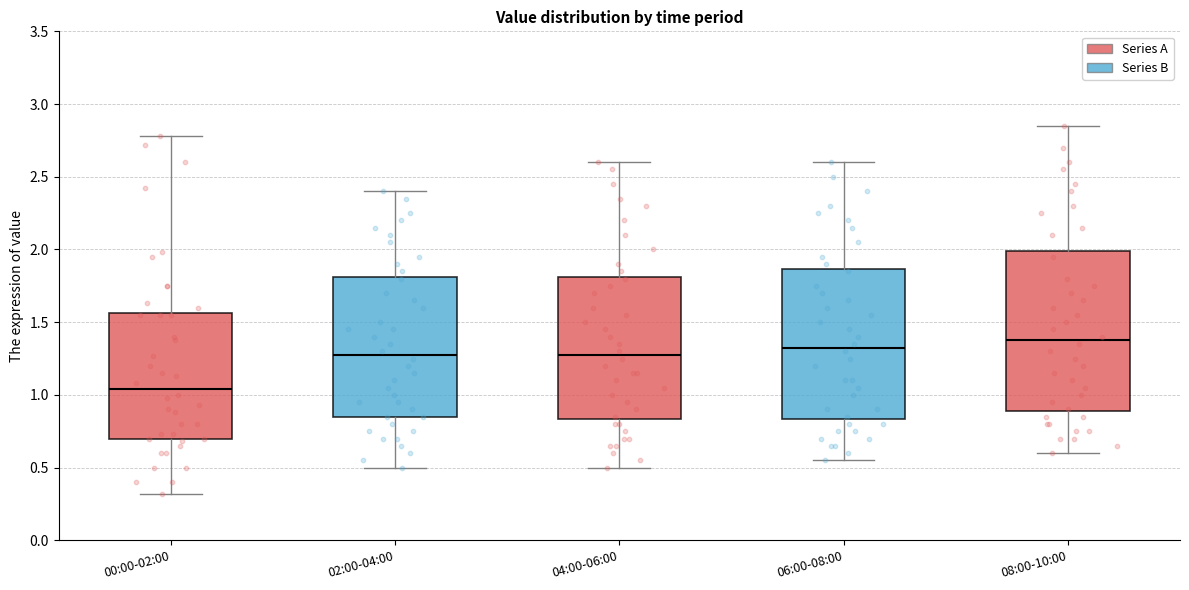

Which box is the tallest, from its lower edge to its upper edge?

08:00-10:00